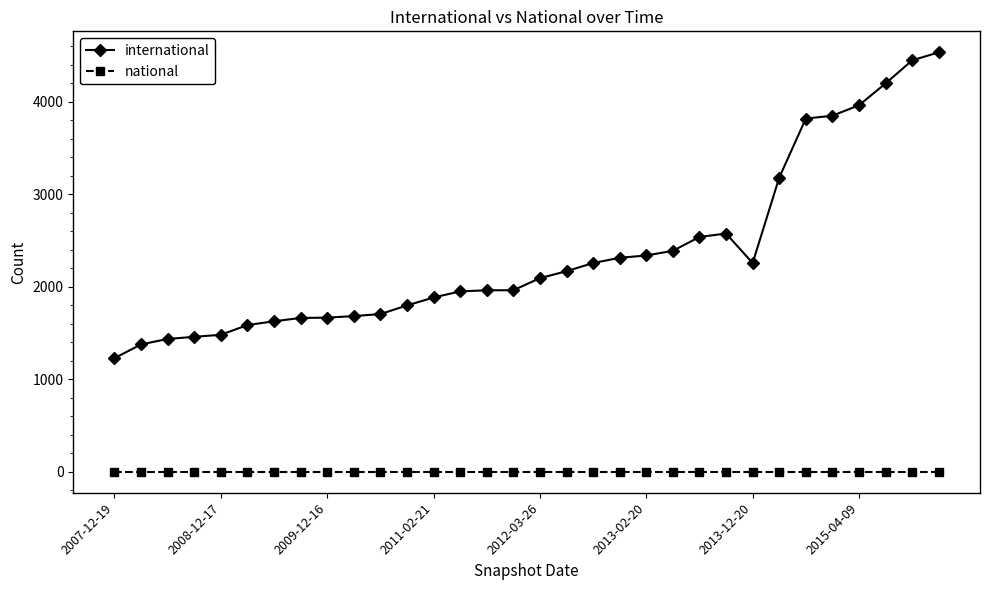

What are all the series names shown in the legend?

international, national